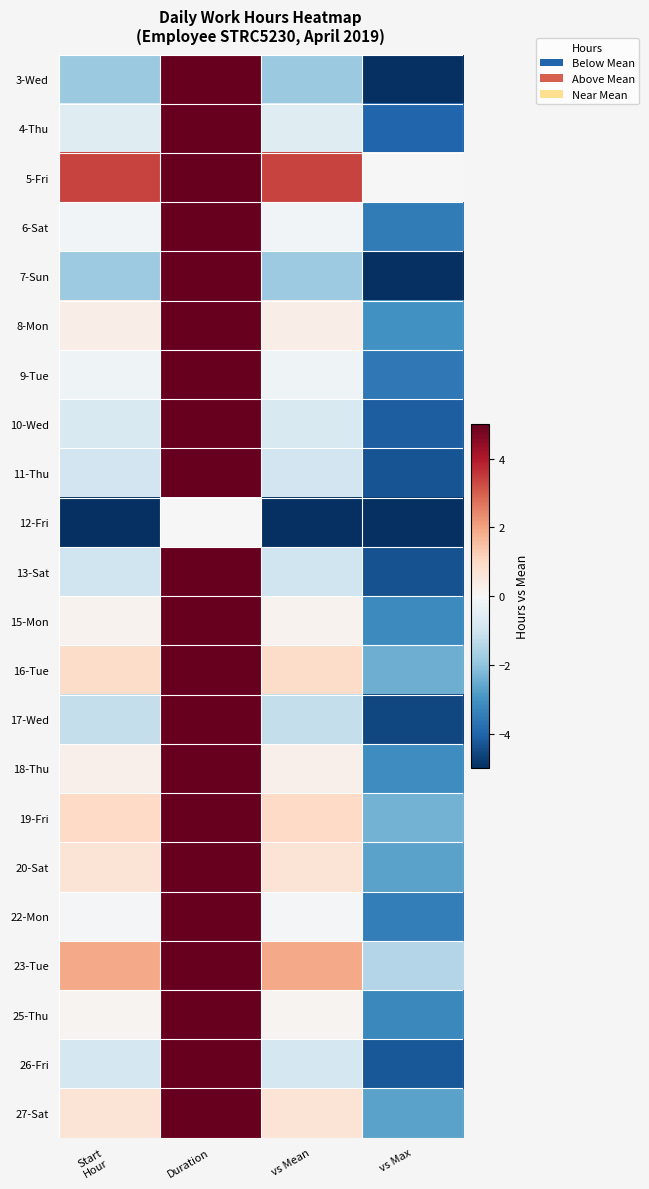

Reading left to right, extract all data points from this chart.

3-Wed: Start
Hour=-1.9	Duration=8.2	vs Mean=-1.9	vs Max=-5.2
4-Thu: Start
Hour=-0.6	Duration=9.5	vs Mean=-0.6	vs Max=-3.9
5-Fri: Start
Hour=3.4	Duration=13.4	vs Mean=3.4	vs Max=0.0
6-Sat: Start
Hour=-0.1	Duration=9.9	vs Mean=-0.1	vs Max=-3.5
7-Sun: Start
Hour=-1.8	Duration=8.3	vs Mean=-1.8	vs Max=-5.2
8-Mon: Start
Hour=0.3	Duration=10.4	vs Mean=0.3	vs Max=-3.0
9-Tue: Start
Hour=-0.2	Duration=9.9	vs Mean=-0.2	vs Max=-3.6
10-Wed: Start
Hour=-0.8	Duration=9.3	vs Mean=-0.8	vs Max=-4.1
11-Thu: Start
Hour=-0.9	Duration=9.2	vs Mean=-0.9	vs Max=-4.3
12-Fri: Start
Hour=-10.1	Duration=0.0	vs Mean=-10.1	vs Max=-13.4
13-Sat: Start
Hour=-1.0	Duration=9.1	vs Mean=-1.0	vs Max=-4.4
15-Mon: Start
Hour=0.2	Duration=10.3	vs Mean=0.2	vs Max=-3.2
16-Tue: Start
Hour=0.9	Duration=11.0	vs Mean=0.9	vs Max=-2.4
17-Wed: Start
Hour=-1.2	Duration=8.9	vs Mean=-1.2	vs Max=-4.6
18-Thu: Start
Hour=0.3	Duration=10.4	vs Mean=0.3	vs Max=-3.1
19-Fri: Start
Hour=1.0	Duration=11.1	vs Mean=1.0	vs Max=-2.3
20-Sat: Start
Hour=0.7	Duration=10.8	vs Mean=0.7	vs Max=-2.7
22-Mon: Start
Hour=-0.1	Duration=10.0	vs Mean=-0.1	vs Max=-3.5
23-Tue: Start
Hour=1.9	Duration=12.0	vs Mean=1.9	vs Max=-1.5
25-Thu: Start
Hour=0.2	Duration=10.2	vs Mean=0.2	vs Max=-3.2
26-Fri: Start
Hour=-0.9	Duration=9.2	vs Mean=-0.9	vs Max=-4.2
27-Sat: Start
Hour=0.7	Duration=10.8	vs Mean=0.7	vs Max=-2.7